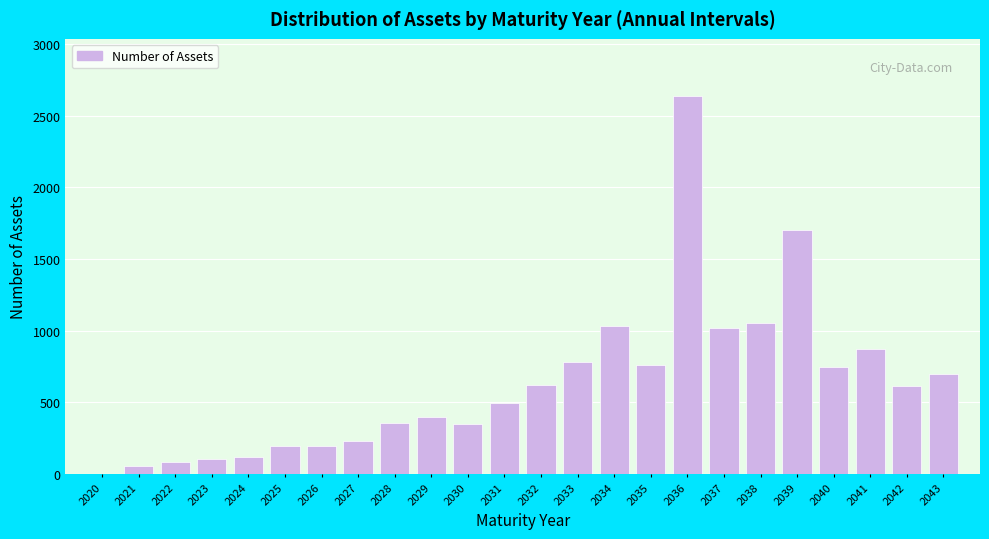

Which category has the highest value across all series?

2036